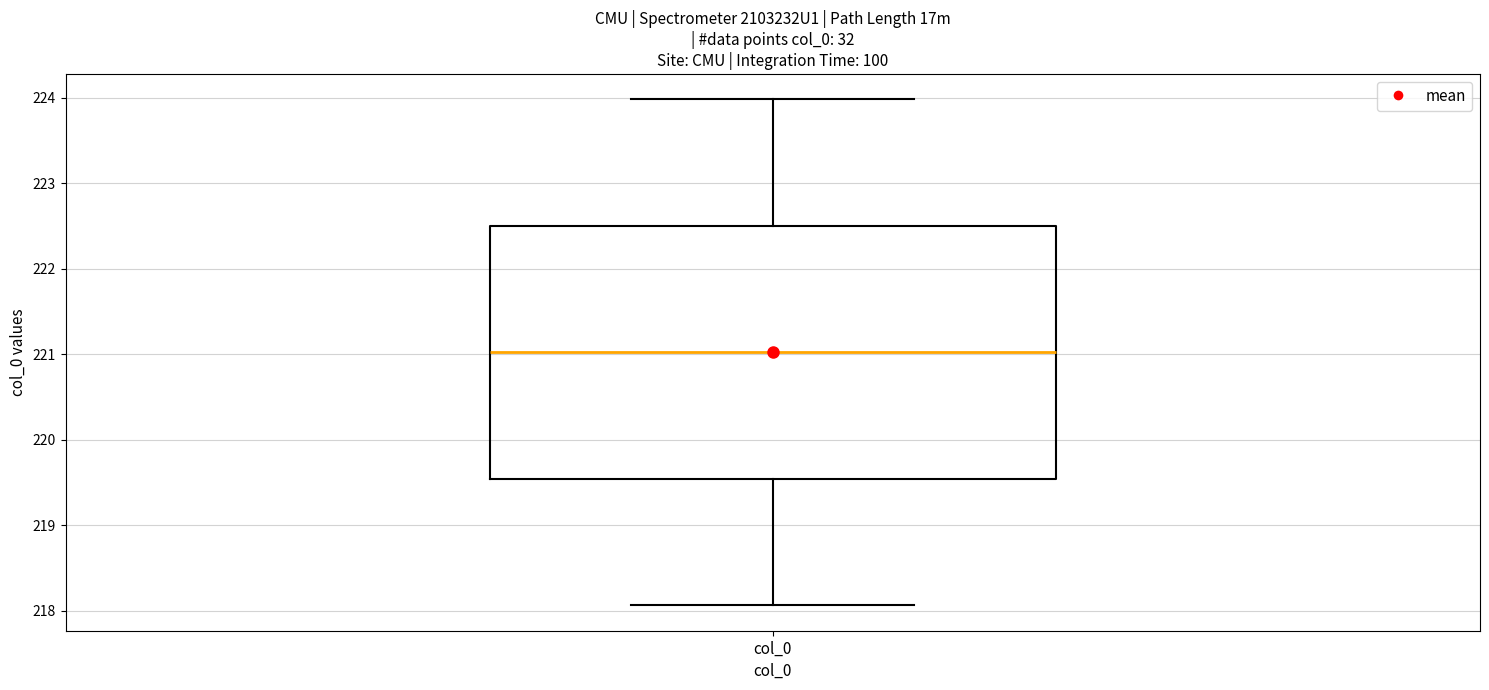

Where does the median line of the box for col_0 sit on the y-axis? The values are not printed on the chart, so give them approximately, as read against the axis.

221.0